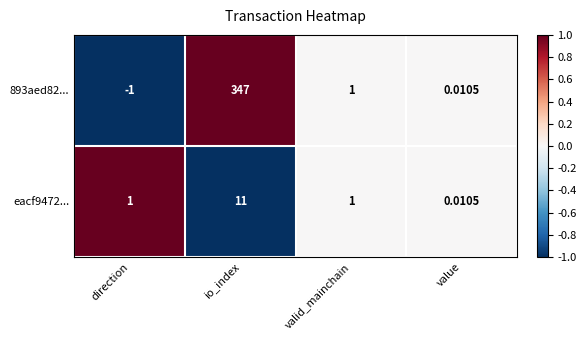

At which label does 893aed82... first exceed 1?

io_index